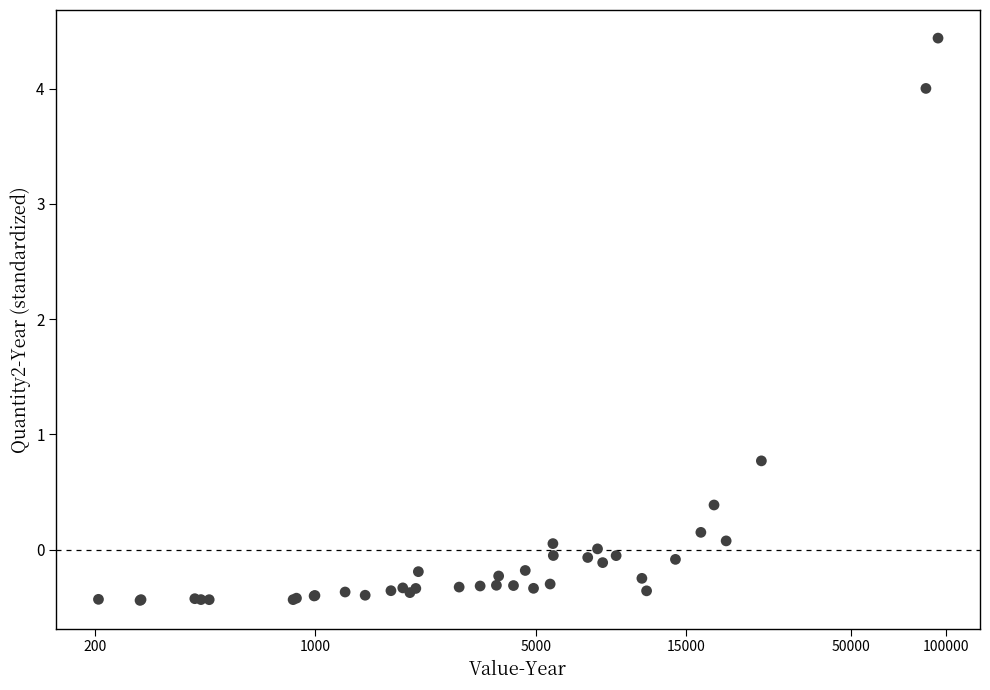

What Y value in the scatter plot is closest to 1?

0.8